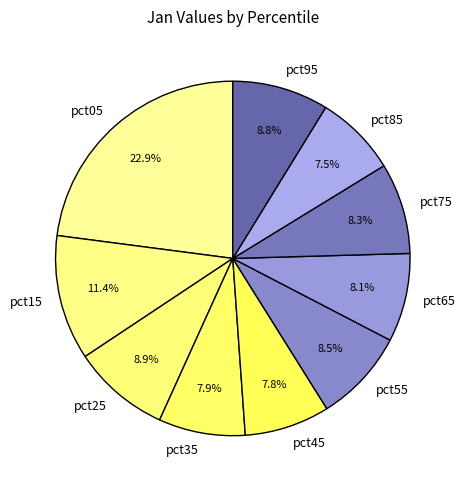

Which has a higher value, pct15 or pct35?

pct15